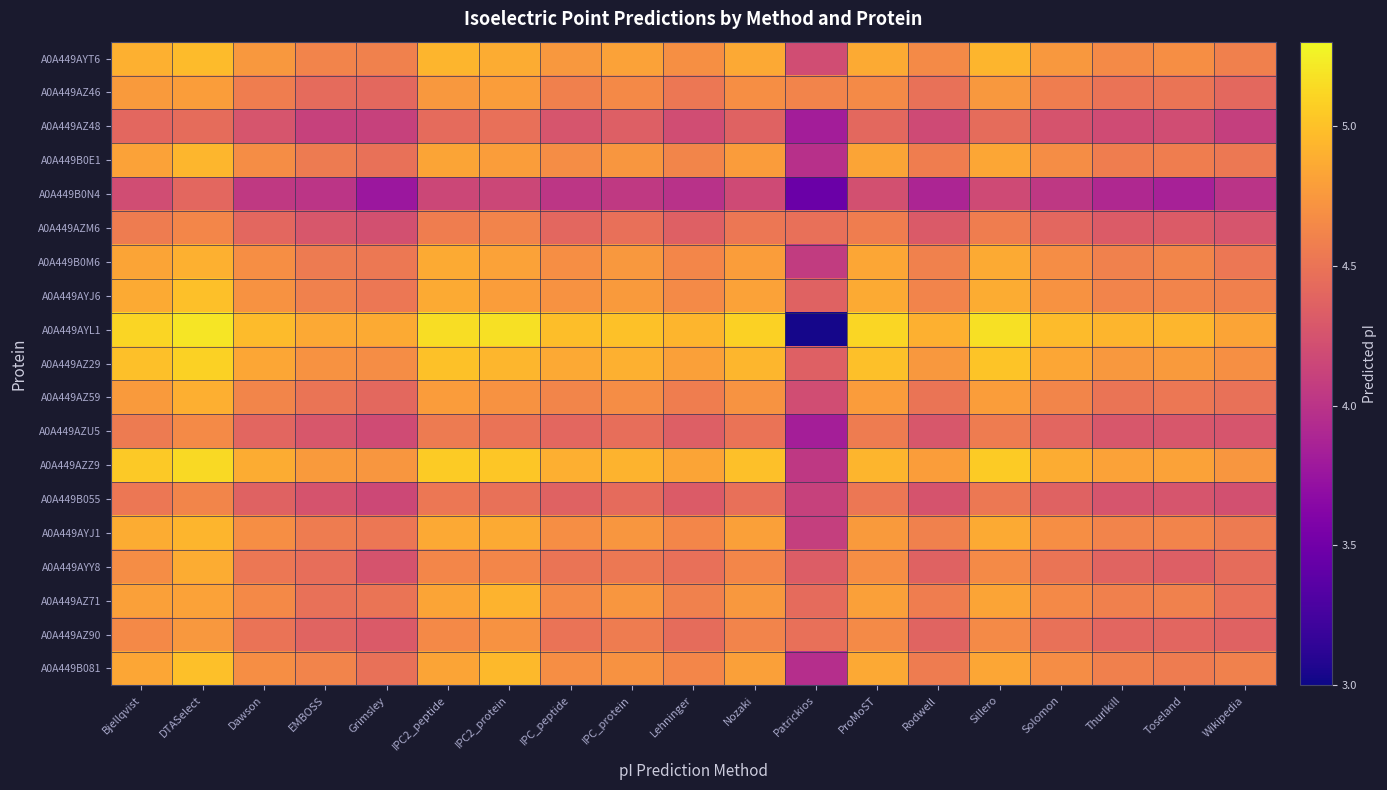

Reading right to left, extract all data points from this chart.

A0A449AYT6: Wikipedia=4.6	Toseland=4.7	Thurlkill=4.7	Solomon=4.7	Sillero=4.9	Rodwell=4.7	ProMoST=4.9	Patrickios=4.2	Nozaki=4.9	Lehninger=4.7	IPC_protein=4.8	IPC_peptide=4.7	IPC2_protein=4.9	IPC2_peptide=4.9	Grimsley=4.6	EMBOSS=4.6	Dawson=4.7	DTASelect=5.0	Bjellqvist=4.9
A0A449AZ46: Wikipedia=4.4	Toseland=4.5	Thurlkill=4.5	Solomon=4.6	Sillero=4.7	Rodwell=4.5	ProMoST=4.7	Patrickios=4.6	Nozaki=4.7	Lehninger=4.5	IPC_protein=4.6	IPC_peptide=4.6	IPC2_protein=4.8	IPC2_peptide=4.7	Grimsley=4.4	EMBOSS=4.4	Dawson=4.6	DTASelect=4.8	Bjellqvist=4.8
A0A449AZ48: Wikipedia=4.1	Toseland=4.2	Thurlkill=4.2	Solomon=4.3	Sillero=4.4	Rodwell=4.2	ProMoST=4.4	Patrickios=3.8	Nozaki=4.4	Lehninger=4.2	IPC_protein=4.3	IPC_peptide=4.3	IPC2_protein=4.5	IPC2_peptide=4.4	Grimsley=4.1	EMBOSS=4.1	Dawson=4.3	DTASelect=4.4	Bjellqvist=4.4
A0A449B0E1: Wikipedia=4.5	Toseland=4.6	Thurlkill=4.6	Solomon=4.7	Sillero=4.8	Rodwell=4.6	ProMoST=4.8	Patrickios=4.0	Nozaki=4.8	Lehninger=4.6	IPC_protein=4.7	IPC_peptide=4.7	IPC2_protein=4.8	IPC2_peptide=4.8	Grimsley=4.5	EMBOSS=4.5	Dawson=4.7	DTASelect=4.9	Bjellqvist=4.8
A0A449B0N4: Wikipedia=4.0	Toseland=3.8	Thurlkill=3.9	Solomon=4.0	Sillero=4.2	Rodwell=3.9	ProMoST=4.2	Patrickios=3.5	Nozaki=4.2	Lehninger=4.0	IPC_protein=4.0	IPC_peptide=4.0	IPC2_protein=4.2	IPC2_peptide=4.2	Grimsley=3.8	EMBOSS=4.0	Dawson=4.0	DTASelect=4.4	Bjellqvist=4.2
A0A449AZM6: Wikipedia=4.3	Toseland=4.3	Thurlkill=4.3	Solomon=4.4	Sillero=4.6	Rodwell=4.3	ProMoST=4.6	Patrickios=4.5	Nozaki=4.5	Lehninger=4.4	IPC_protein=4.5	IPC_peptide=4.4	IPC2_protein=4.6	IPC2_peptide=4.6	Grimsley=4.2	EMBOSS=4.3	Dawson=4.4	DTASelect=4.6	Bjellqvist=4.6
A0A449B0M6: Wikipedia=4.5	Toseland=4.6	Thurlkill=4.6	Solomon=4.7	Sillero=4.9	Rodwell=4.6	ProMoST=4.8	Patrickios=4.1	Nozaki=4.8	Lehninger=4.6	IPC_protein=4.7	IPC_peptide=4.7	IPC2_protein=4.8	IPC2_peptide=4.9	Grimsley=4.5	EMBOSS=4.5	Dawson=4.7	DTASelect=4.9	Bjellqvist=4.8
A0A449AYJ6: Wikipedia=4.6	Toseland=4.6	Thurlkill=4.6	Solomon=4.7	Sillero=4.9	Rodwell=4.6	ProMoST=4.9	Patrickios=4.4	Nozaki=4.8	Lehninger=4.7	IPC_protein=4.8	IPC_peptide=4.7	IPC2_protein=4.8	IPC2_peptide=4.9	Grimsley=4.5	EMBOSS=4.6	Dawson=4.7	DTASelect=5.0	Bjellqvist=4.9
A0A449AYL1: Wikipedia=4.8	Toseland=4.9	Thurlkill=4.9	Solomon=5.0	Sillero=5.2	Rodwell=4.9	ProMoST=5.1	Patrickios=3.0	Nozaki=5.1	Lehninger=4.9	IPC_protein=5.0	IPC_peptide=5.0	IPC2_protein=5.2	IPC2_peptide=5.2	Grimsley=4.9	EMBOSS=4.9	Dawson=5.0	DTASelect=5.2	Bjellqvist=5.1
A0A449AZ29: Wikipedia=4.7	Toseland=4.8	Thurlkill=4.7	Solomon=4.8	Sillero=5.0	Rodwell=4.7	ProMoST=5.0	Patrickios=4.4	Nozaki=4.9	Lehninger=4.8	IPC_protein=4.9	IPC_peptide=4.9	IPC2_protein=4.9	IPC2_peptide=5.0	Grimsley=4.7	EMBOSS=4.7	Dawson=4.8	DTASelect=5.1	Bjellqvist=5.0
A0A449AZ59: Wikipedia=4.5	Toseland=4.5	Thurlkill=4.5	Solomon=4.6	Sillero=4.8	Rodwell=4.5	ProMoST=4.8	Patrickios=4.2	Nozaki=4.7	Lehninger=4.6	IPC_protein=4.7	IPC_peptide=4.6	IPC2_protein=4.7	IPC2_peptide=4.8	Grimsley=4.4	EMBOSS=4.5	Dawson=4.6	DTASelect=4.9	Bjellqvist=4.8
A0A449AZU5: Wikipedia=4.3	Toseland=4.3	Thurlkill=4.3	Solomon=4.4	Sillero=4.6	Rodwell=4.3	ProMoST=4.6	Patrickios=3.8	Nozaki=4.5	Lehninger=4.3	IPC_protein=4.5	IPC_peptide=4.4	IPC2_protein=4.5	IPC2_peptide=4.5	Grimsley=4.2	EMBOSS=4.3	Dawson=4.4	DTASelect=4.7	Bjellqvist=4.5
A0A449AZZ9: Wikipedia=4.7	Toseland=4.8	Thurlkill=4.8	Solomon=4.9	Sillero=5.1	Rodwell=4.8	ProMoST=4.9	Patrickios=4.0	Nozaki=5.0	Lehninger=4.8	IPC_protein=4.9	IPC_peptide=4.9	IPC2_protein=5.0	IPC2_peptide=5.1	Grimsley=4.7	EMBOSS=4.8	Dawson=4.9	DTASelect=5.1	Bjellqvist=5.0
A0A449B055: Wikipedia=4.2	Toseland=4.3	Thurlkill=4.3	Solomon=4.4	Sillero=4.5	Rodwell=4.3	ProMoST=4.5	Patrickios=4.1	Nozaki=4.5	Lehninger=4.3	IPC_protein=4.4	IPC_peptide=4.4	IPC2_protein=4.5	IPC2_peptide=4.5	Grimsley=4.2	EMBOSS=4.3	Dawson=4.4	DTASelect=4.6	Bjellqvist=4.5
A0A449AYJ1: Wikipedia=4.5	Toseland=4.6	Thurlkill=4.6	Solomon=4.7	Sillero=4.9	Rodwell=4.6	ProMoST=4.8	Patrickios=4.1	Nozaki=4.8	Lehninger=4.6	IPC_protein=4.7	IPC_peptide=4.7	IPC2_protein=4.9	IPC2_peptide=4.9	Grimsley=4.5	EMBOSS=4.6	Dawson=4.7	DTASelect=4.9	Bjellqvist=4.9
A0A449AYY8: Wikipedia=4.4	Toseland=4.3	Thurlkill=4.4	Solomon=4.5	Sillero=4.7	Rodwell=4.4	ProMoST=4.7	Patrickios=4.3	Nozaki=4.6	Lehninger=4.5	IPC_protein=4.5	IPC_peptide=4.5	IPC2_protein=4.6	IPC2_peptide=4.6	Grimsley=4.3	EMBOSS=4.5	Dawson=4.5	DTASelect=4.9	Bjellqvist=4.7
A0A449AZ71: Wikipedia=4.5	Toseland=4.6	Thurlkill=4.6	Solomon=4.6	Sillero=4.8	Rodwell=4.6	ProMoST=4.8	Patrickios=4.4	Nozaki=4.7	Lehninger=4.6	IPC_protein=4.7	IPC_peptide=4.7	IPC2_protein=4.9	IPC2_peptide=4.8	Grimsley=4.5	EMBOSS=4.5	Dawson=4.6	DTASelect=4.8	Bjellqvist=4.8
A0A449AZ90: Wikipedia=4.4	Toseland=4.4	Thurlkill=4.4	Solomon=4.5	Sillero=4.7	Rodwell=4.4	ProMoST=4.7	Patrickios=4.5	Nozaki=4.6	Lehninger=4.4	IPC_protein=4.6	IPC_peptide=4.5	IPC2_protein=4.7	IPC2_peptide=4.6	Grimsley=4.3	EMBOSS=4.4	Dawson=4.5	DTASelect=4.7	Bjellqvist=4.6
A0A449B081: Wikipedia=4.6	Toseland=4.6	Thurlkill=4.6	Solomon=4.7	Sillero=4.8	Rodwell=4.6	ProMoST=4.9	Patrickios=4.0	Nozaki=4.8	Lehninger=4.6	IPC_protein=4.7	IPC_peptide=4.7	IPC2_protein=5.0	IPC2_peptide=4.8	Grimsley=4.5	EMBOSS=4.6	Dawson=4.7	DTASelect=5.0	Bjellqvist=4.8